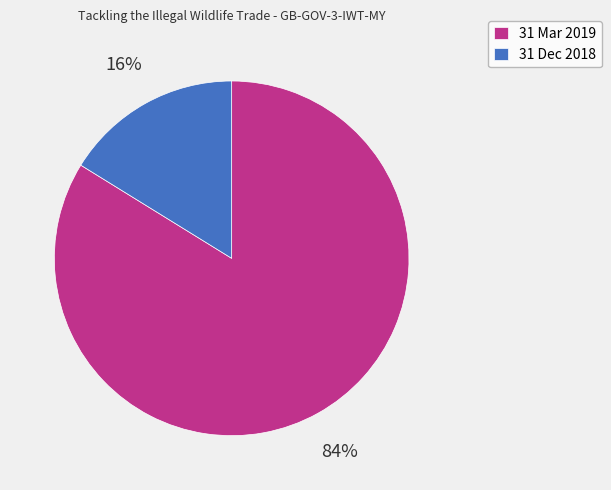

Approximately how many times larger is the value at 31 Dec 2018 compared to 31 Mar 2019?

0.2